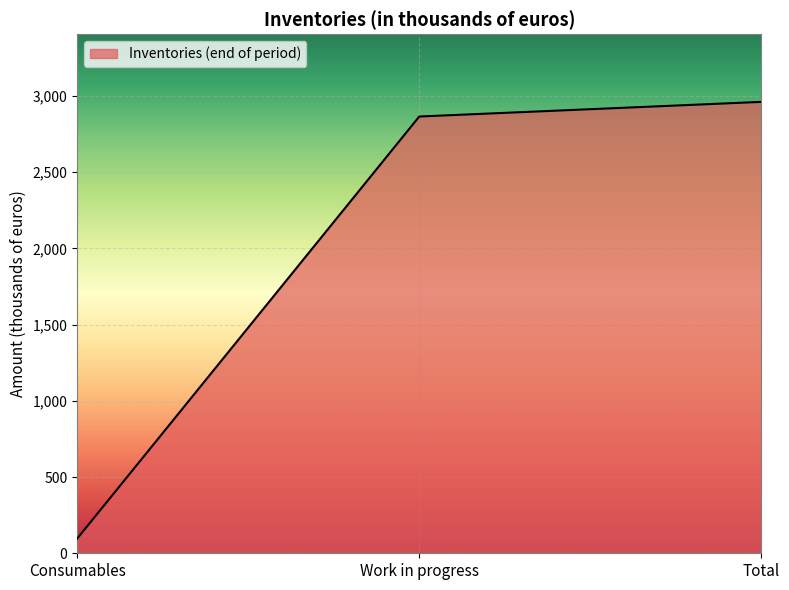

The chart shows a value of 96 at Consumables. True or false?

True